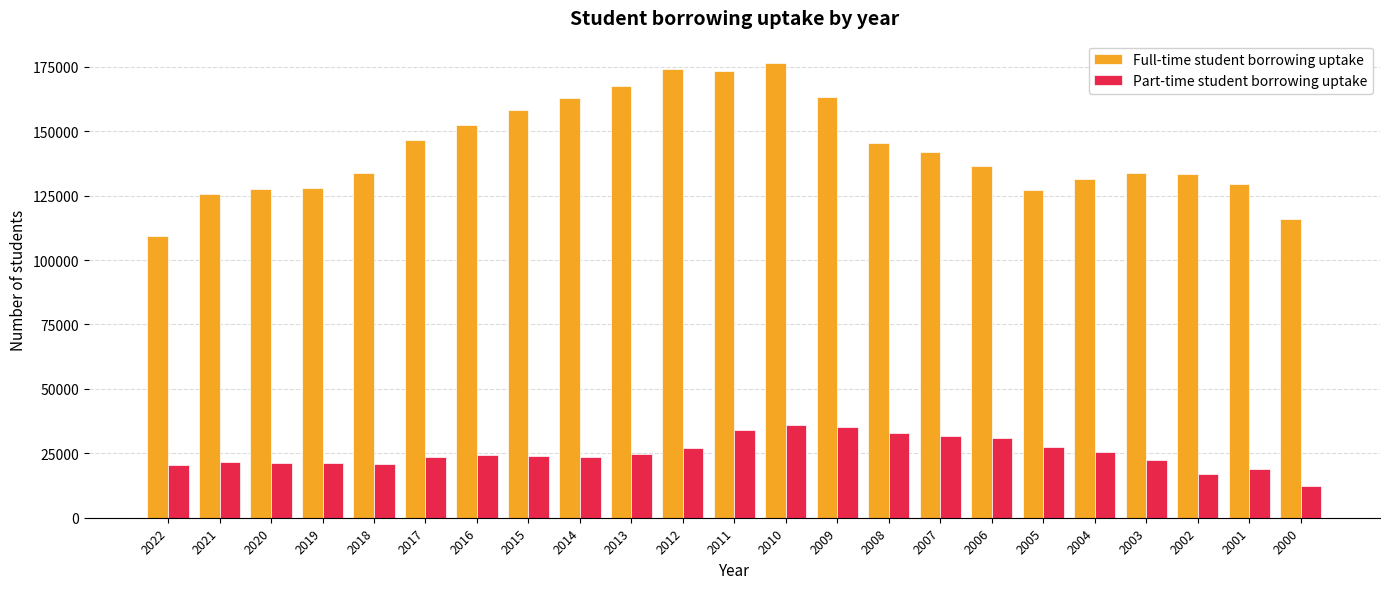

Rank the series by their maximum value, from highest to lowest.

Full-time student borrowing uptake, Part-time student borrowing uptake